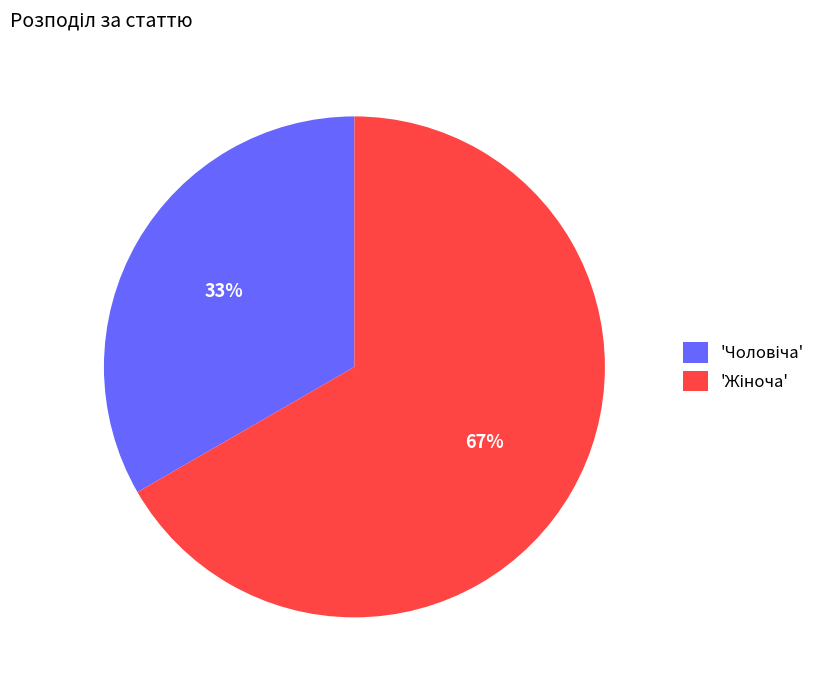

Is there any slice that represents more than half of the pie?

Yes